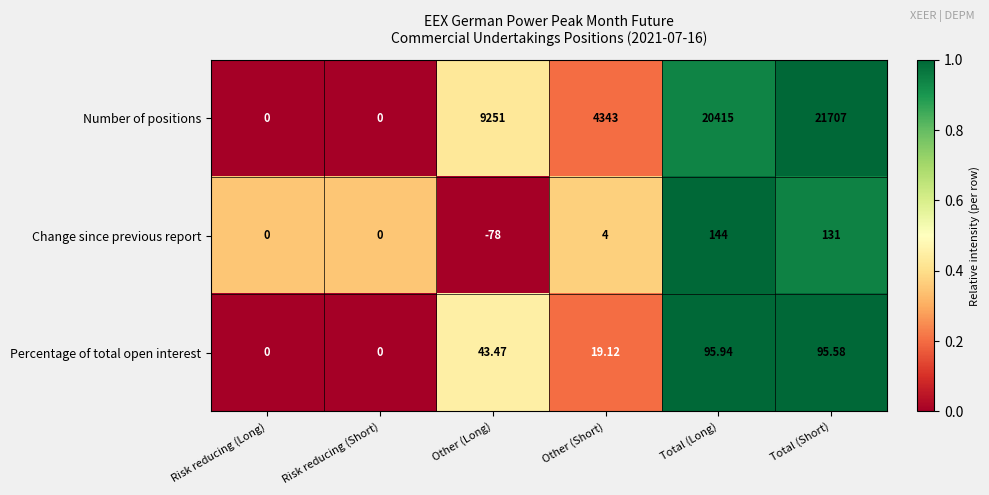

At which label does Percentage of total open interest first exceed 43?

Other (Long)